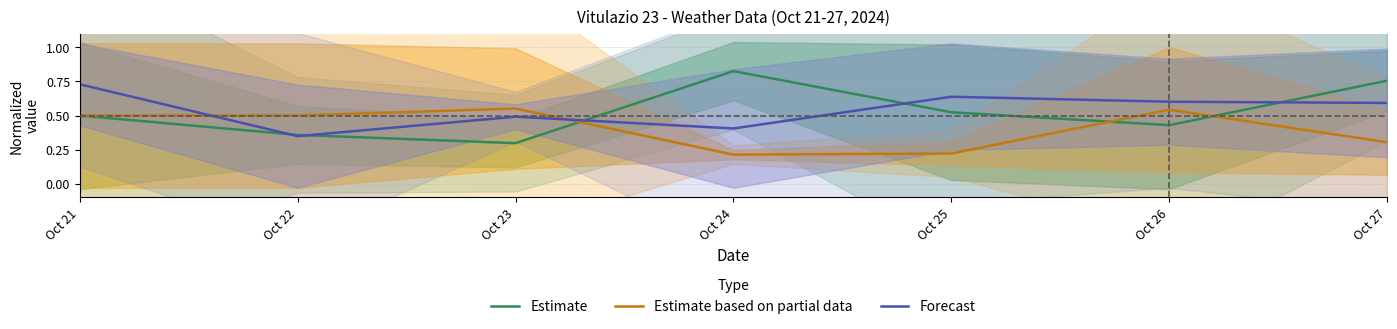

How many data points does each series have?

7